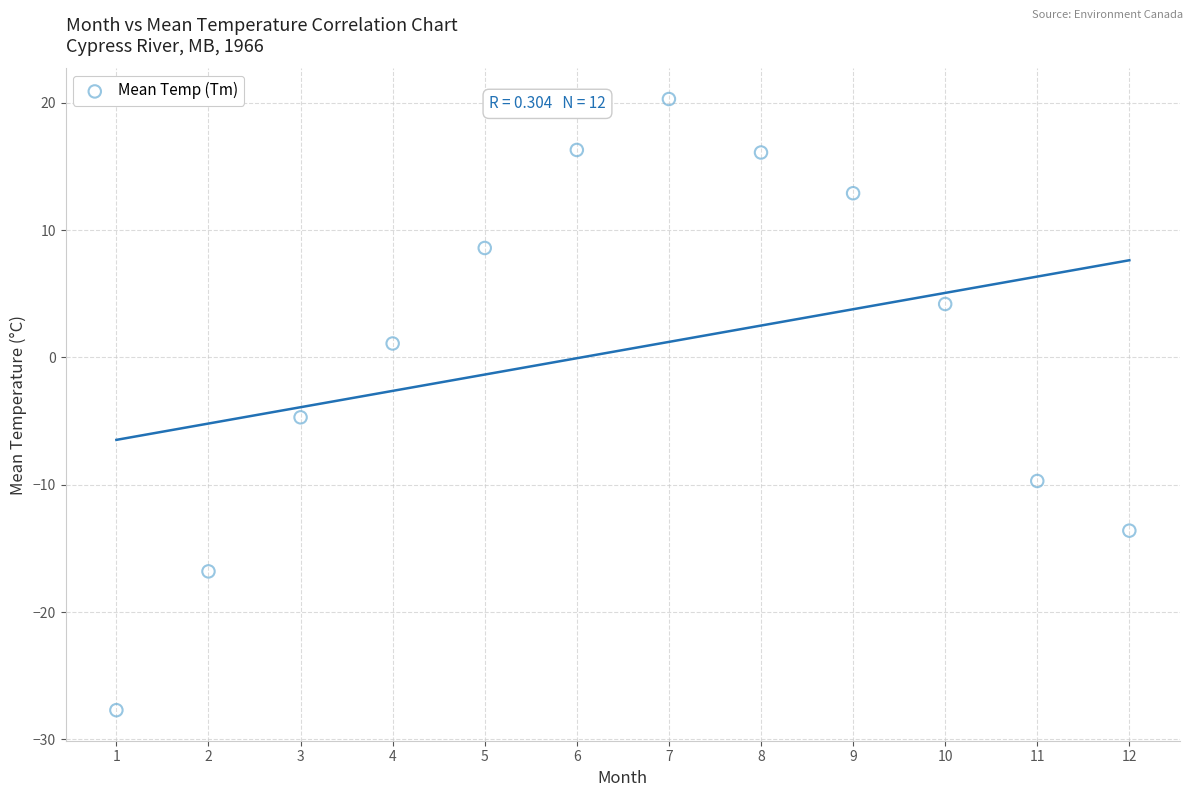

What Y value in the scatter plot is closest to -3?

-4.7